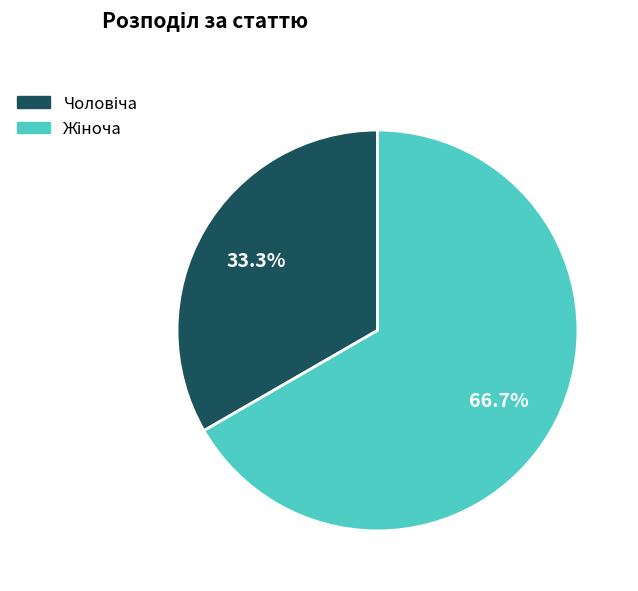

Is there a majority slice in this chart?

Yes